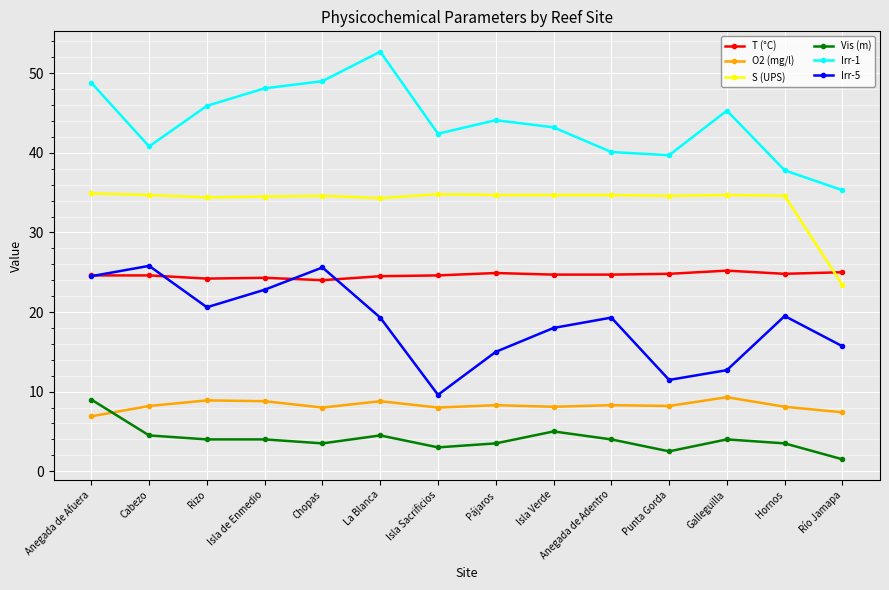

In Irr-5, how many points are lower than both neighbors (excluding endpoints)?

3